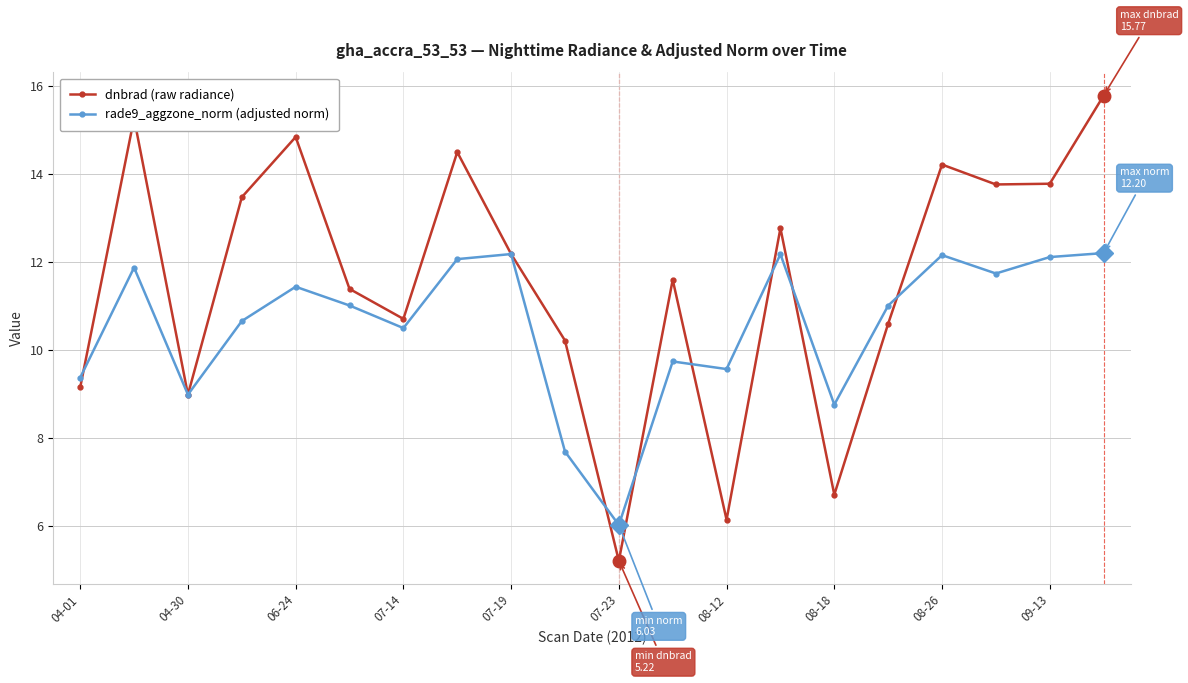

At how many categories does at least one series exceed 10?

15